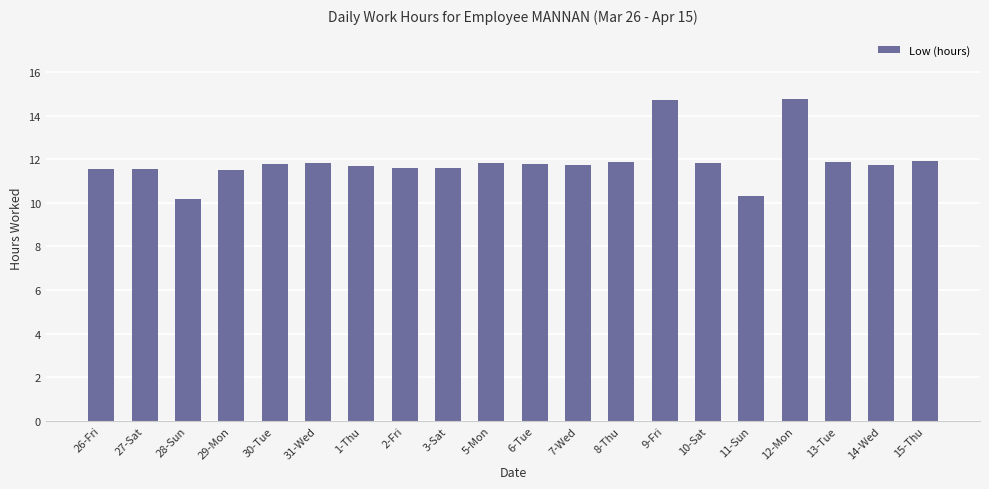

The value at 11-Sun is 4.8. True or false?

False